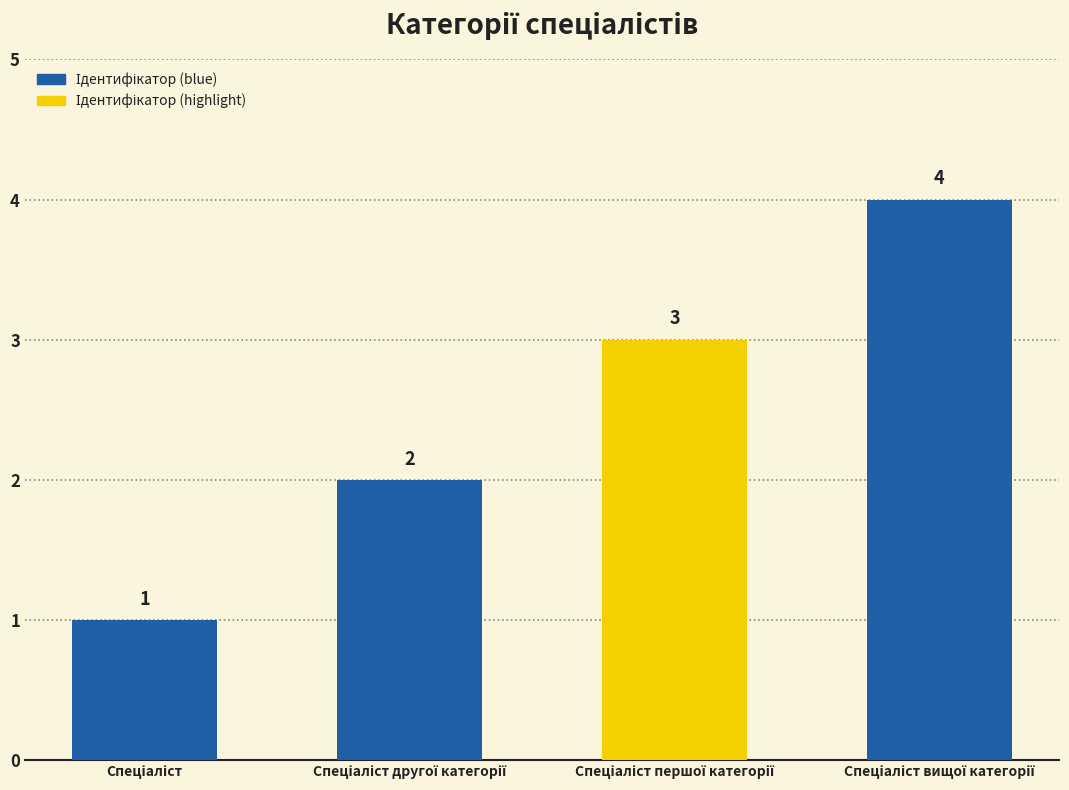

What is the sum of all values?

10